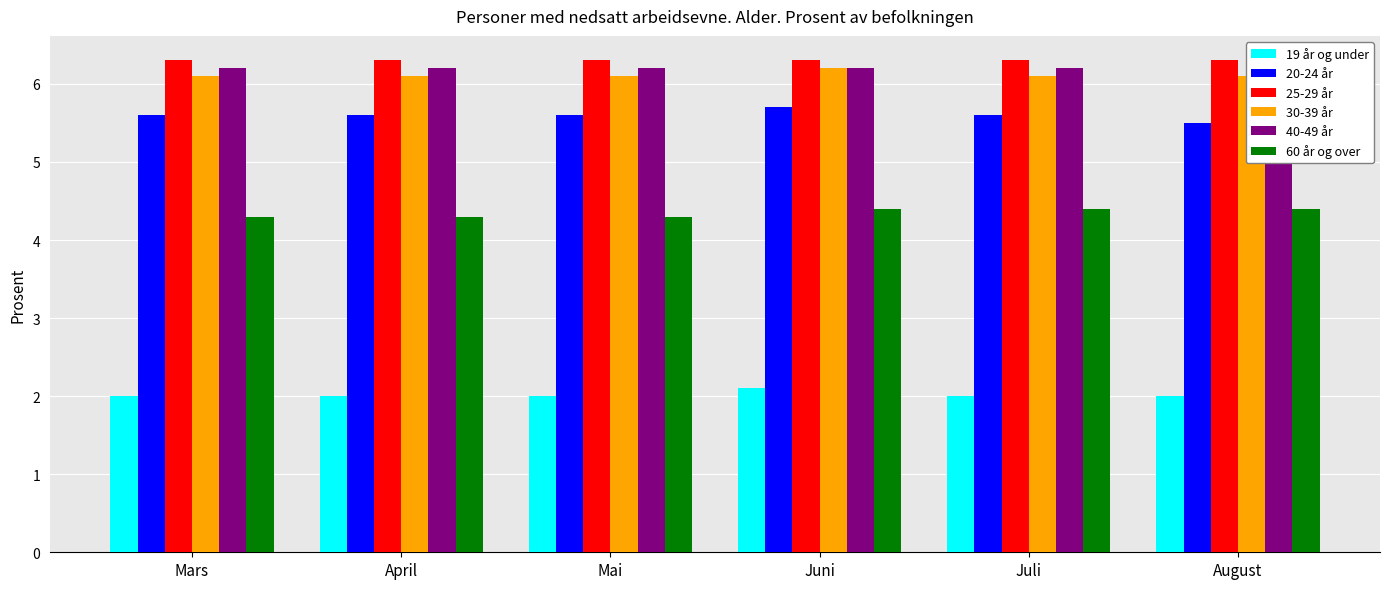

How many bars are there in each group?

6